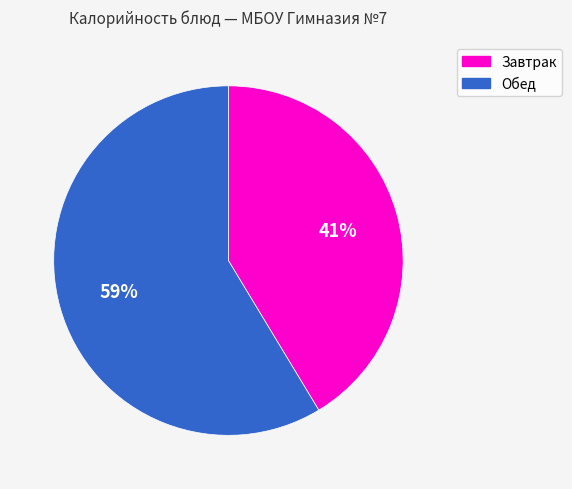

Does any single category account for the majority?

Yes